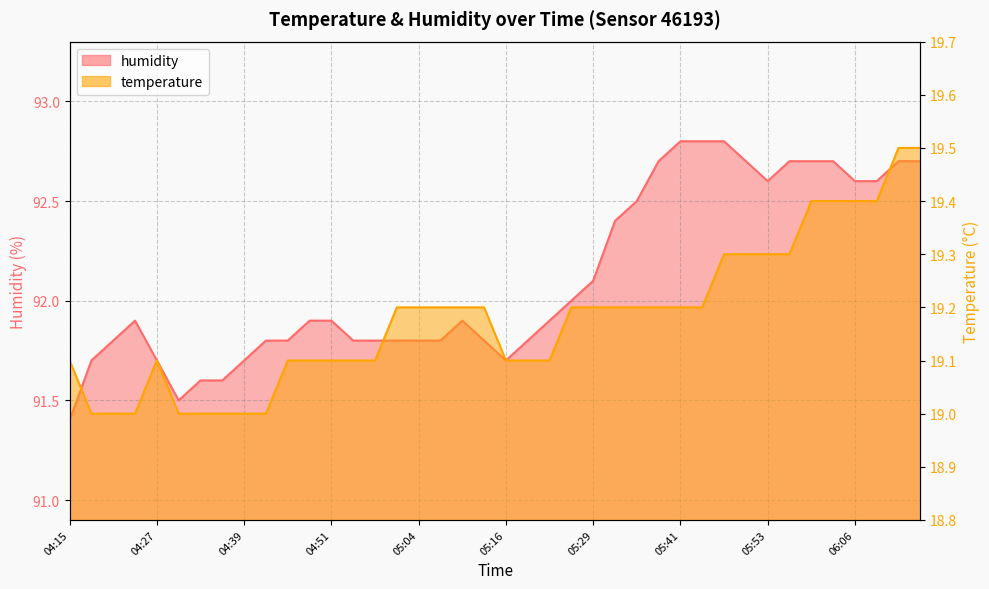

What position from the left is 05:22?

23